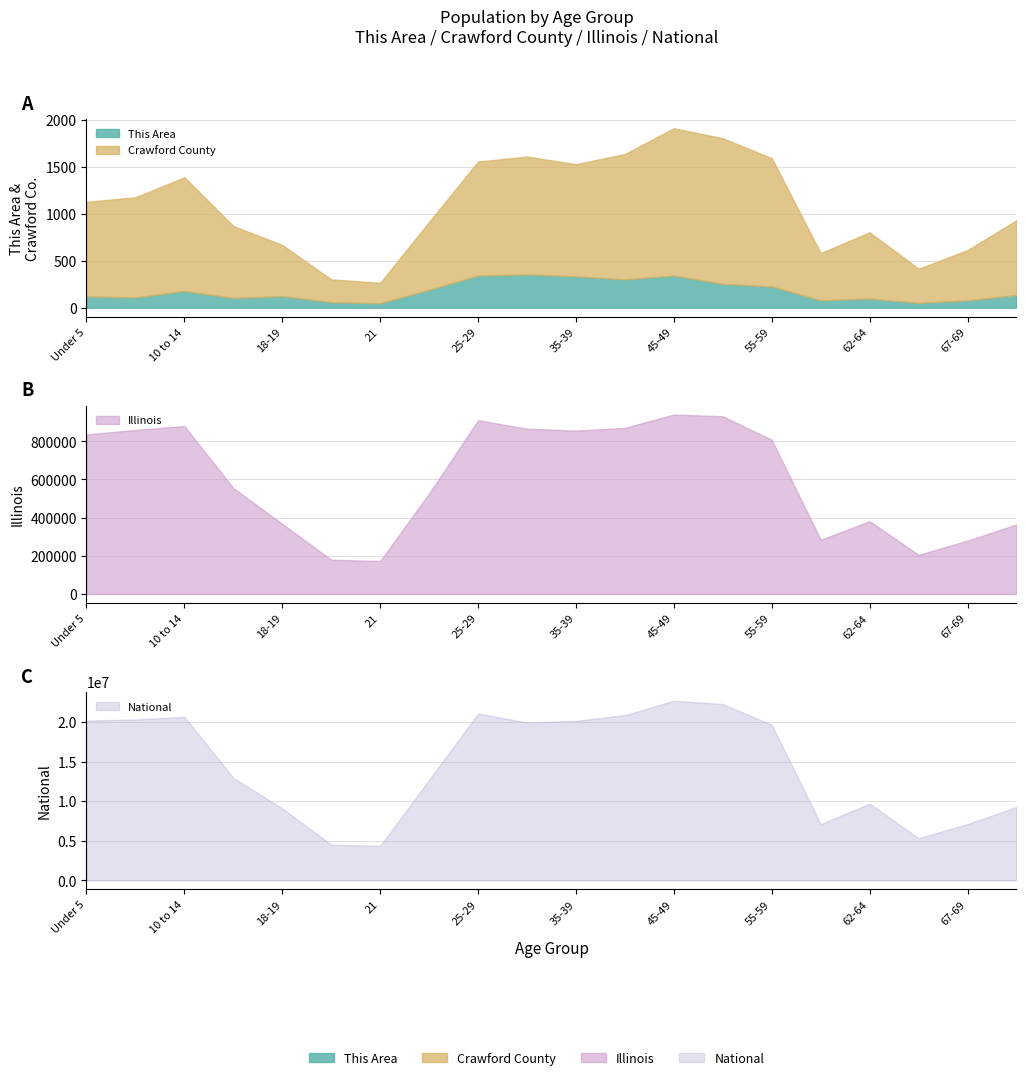

Is it true that Crawford County equals 1234 at 15 to 17?

False